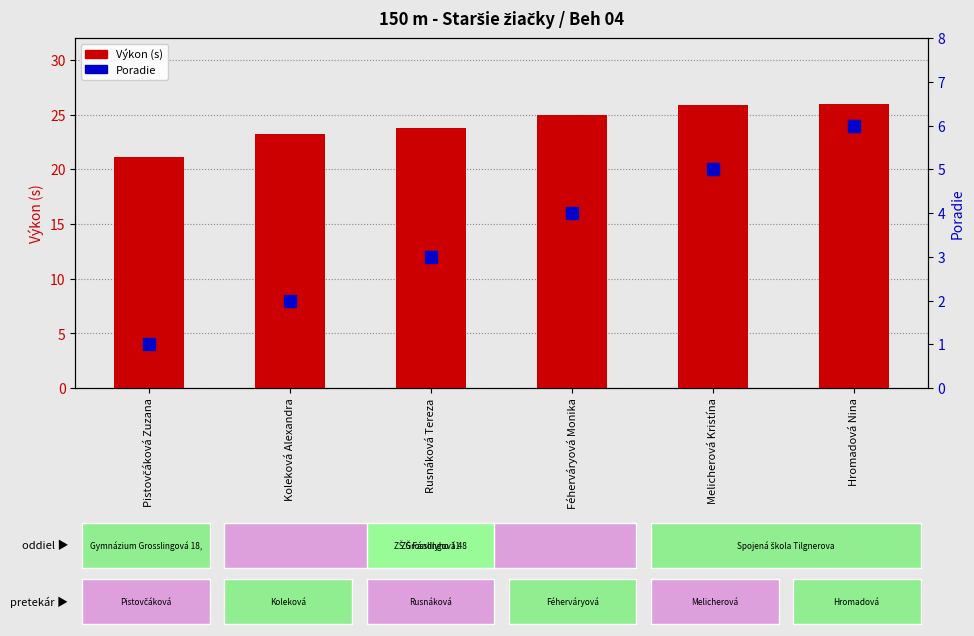

What is the value of the Poradie bar at the 5th from the left?

5.0